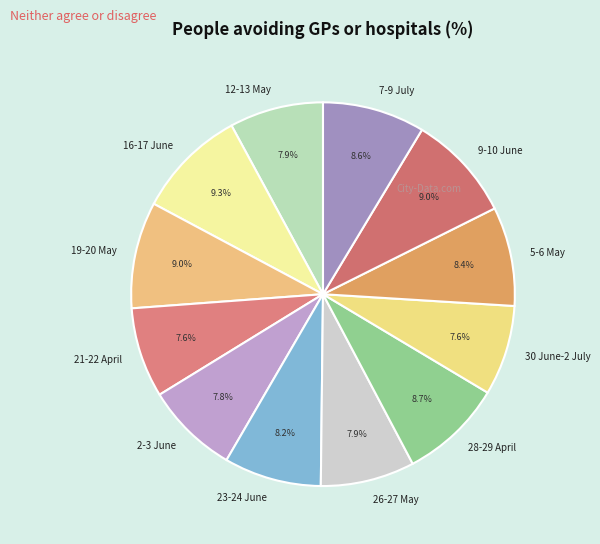

Is it true that 28-29 April is 16% of the pie?

False